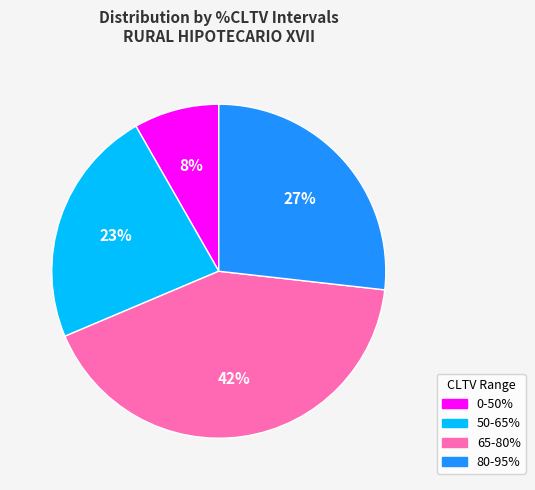

Is there any slice that represents more than half of the pie?

No